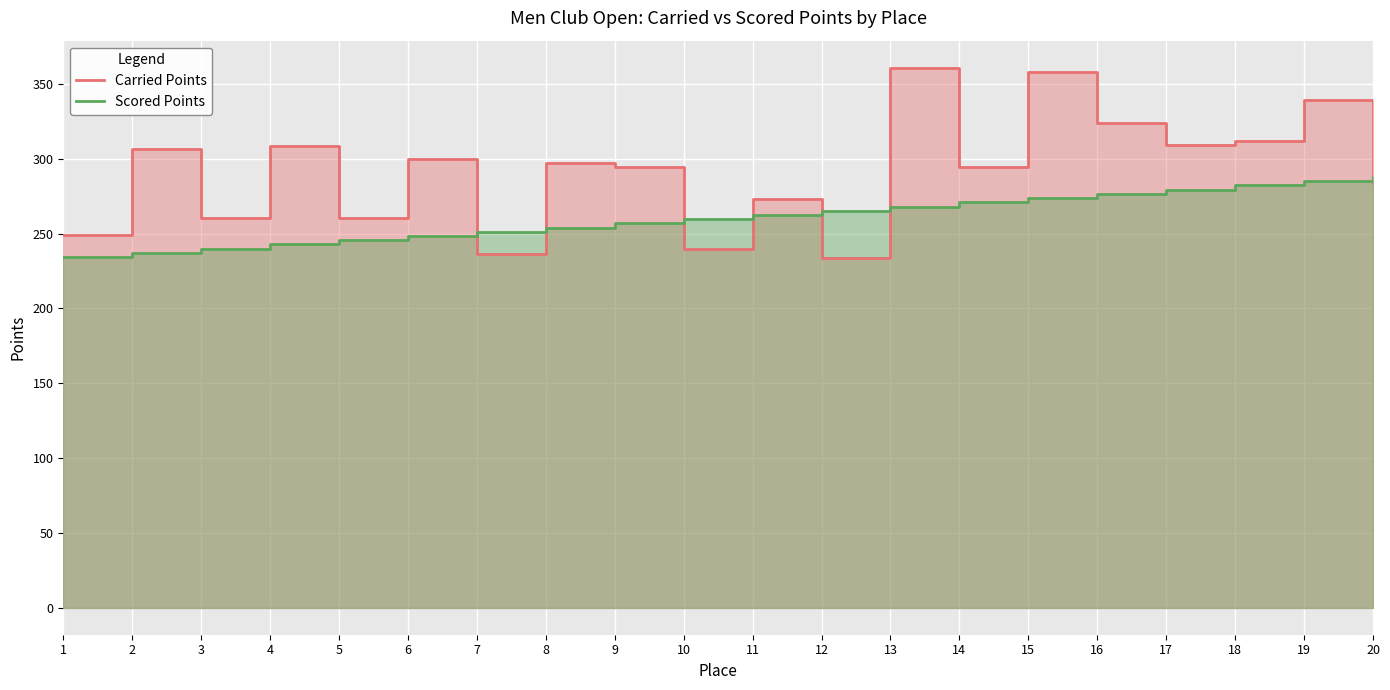

True or false: Carried Points has a value of 312.1 at 18.

True